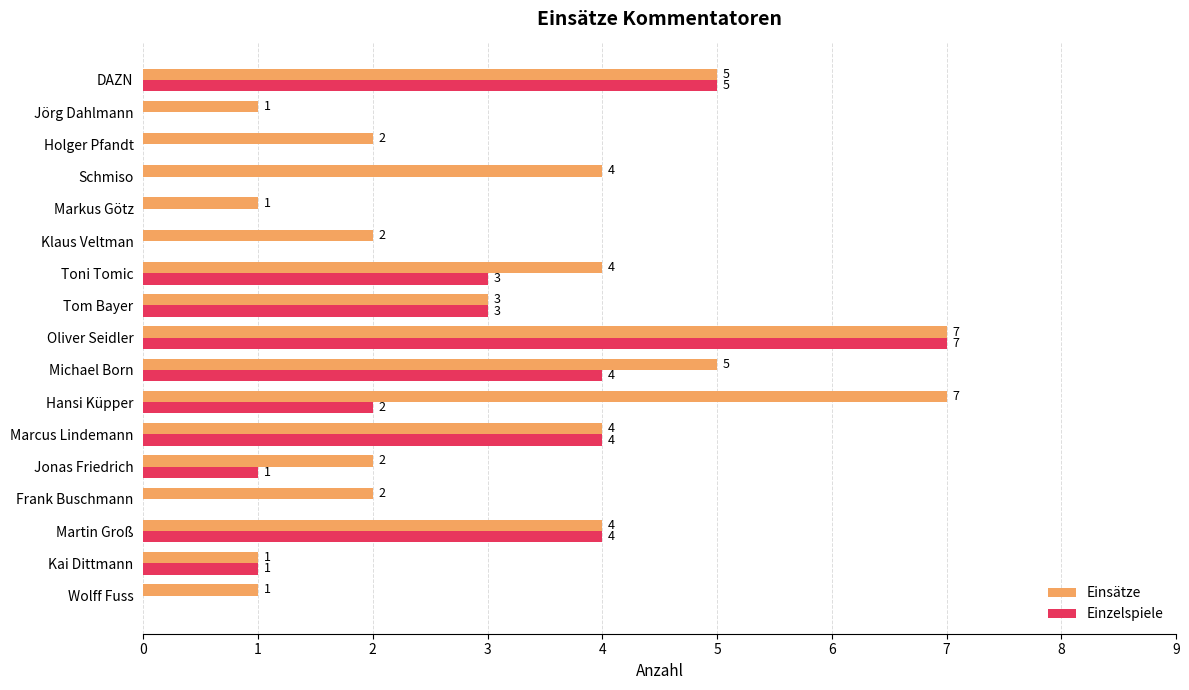

What is the average value of the Einzelspiele series?

2